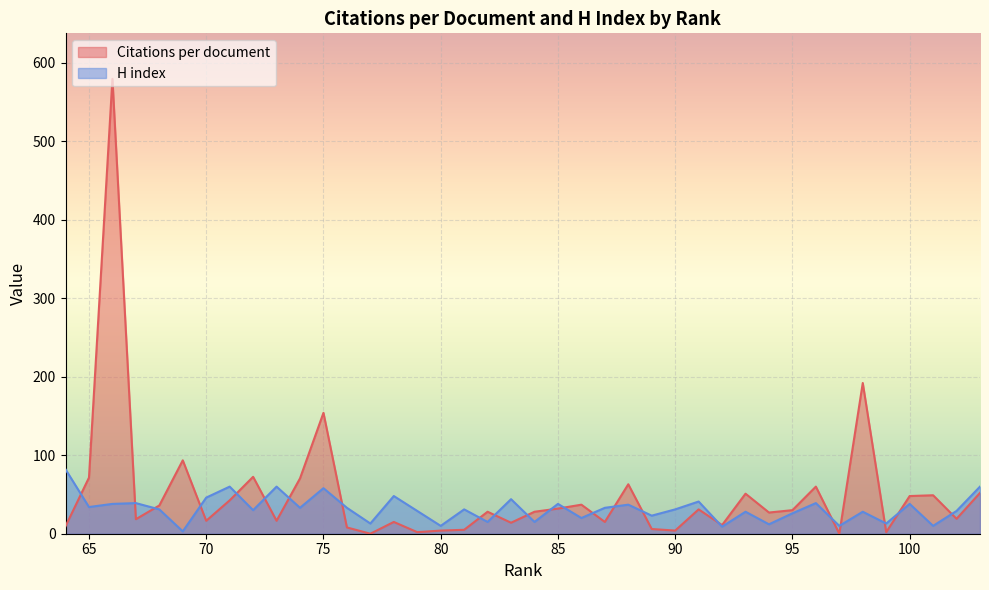

What is the total value across all series at 64?

91.5